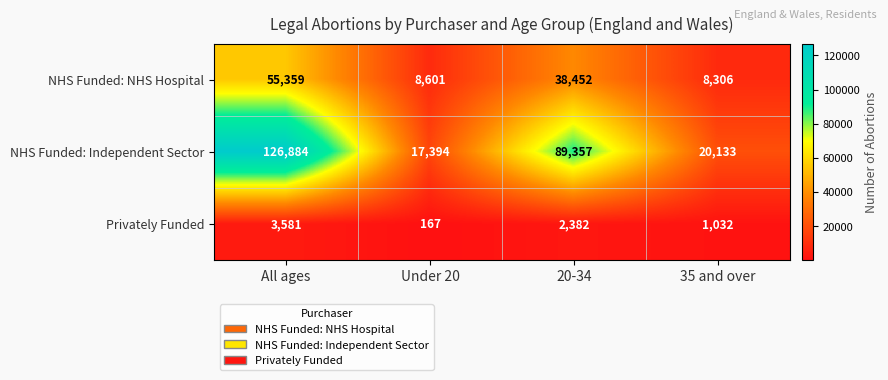

Reading left to right, extract all data points from this chart.

NHS Funded: NHS Hospital: All ages=55359	Under 20=8601	20-34=38452	35 and over=8306
NHS Funded: Independent Sector: All ages=126884	Under 20=17394	20-34=89357	35 and over=20133
Privately Funded: All ages=3581	Under 20=167	20-34=2382	35 and over=1032